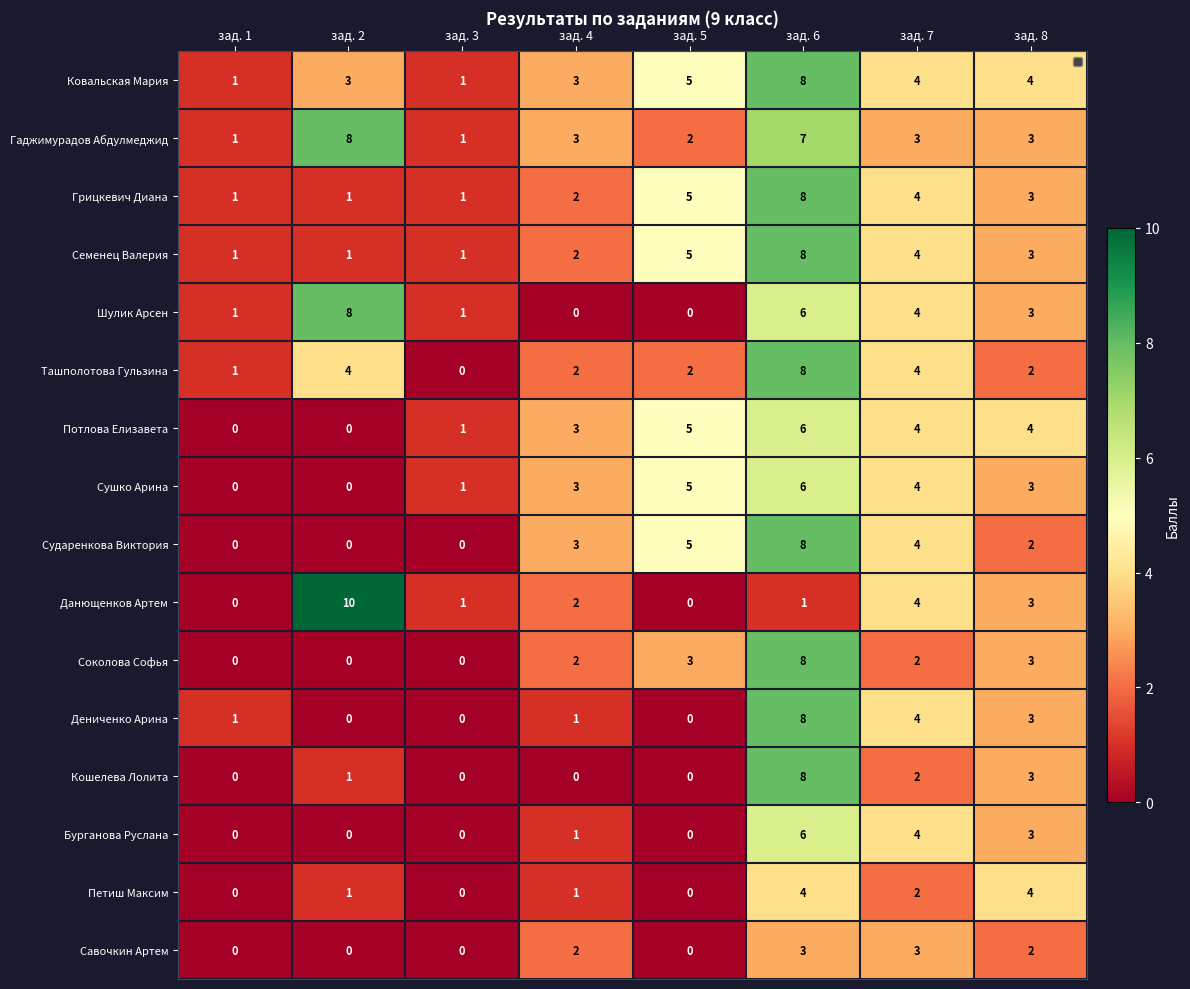

At which category is the sum across all series the highest?

зад. 6